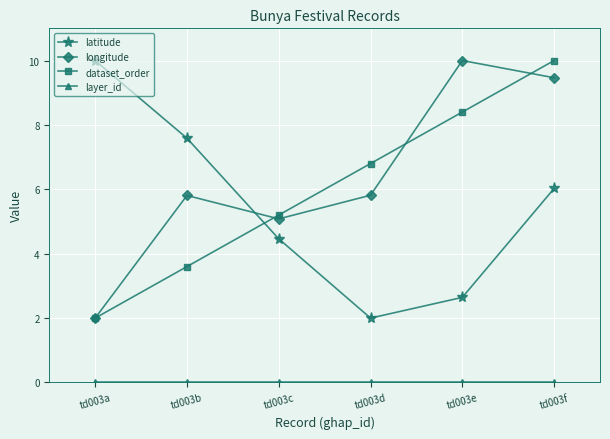

The value of latitude at td003a is 2.4. True or false?

False